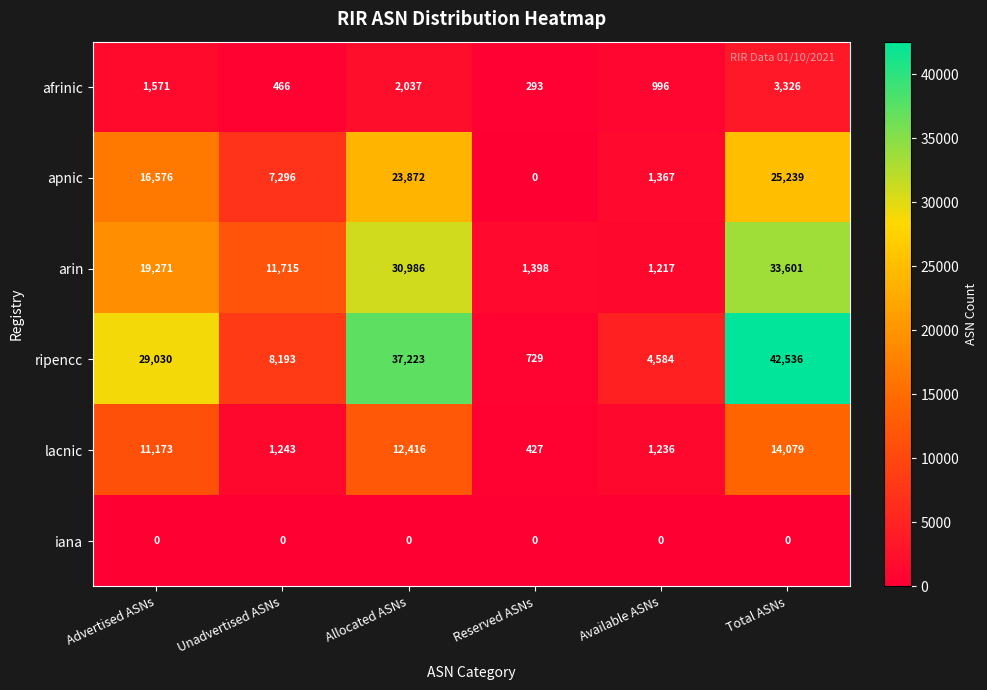

Which series has the widest spread of values?

ripencc